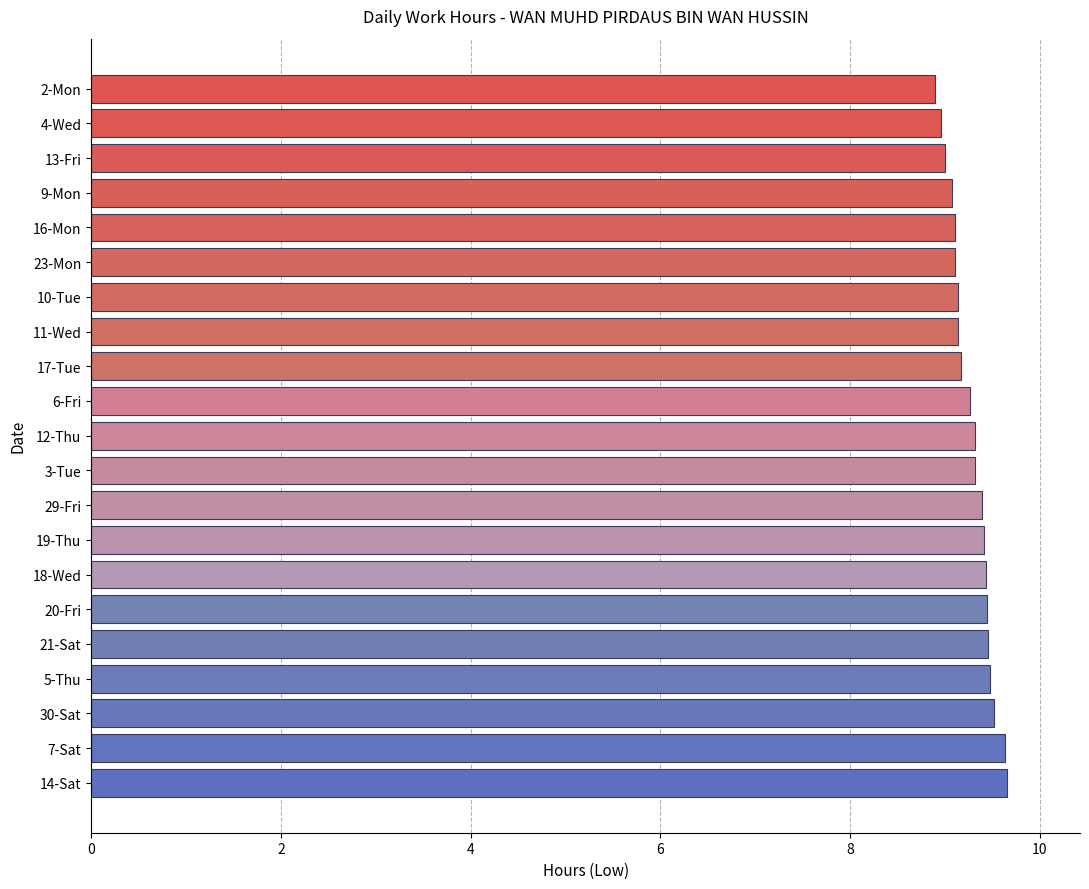

True or false: the data shows 9.3 at 12-Thu.

True